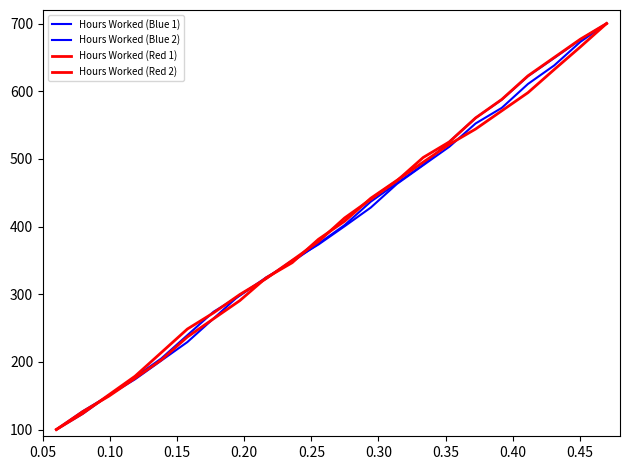

What is the value of the Hours Worked (Blue 1) point at the 3rd from the left?

150.6